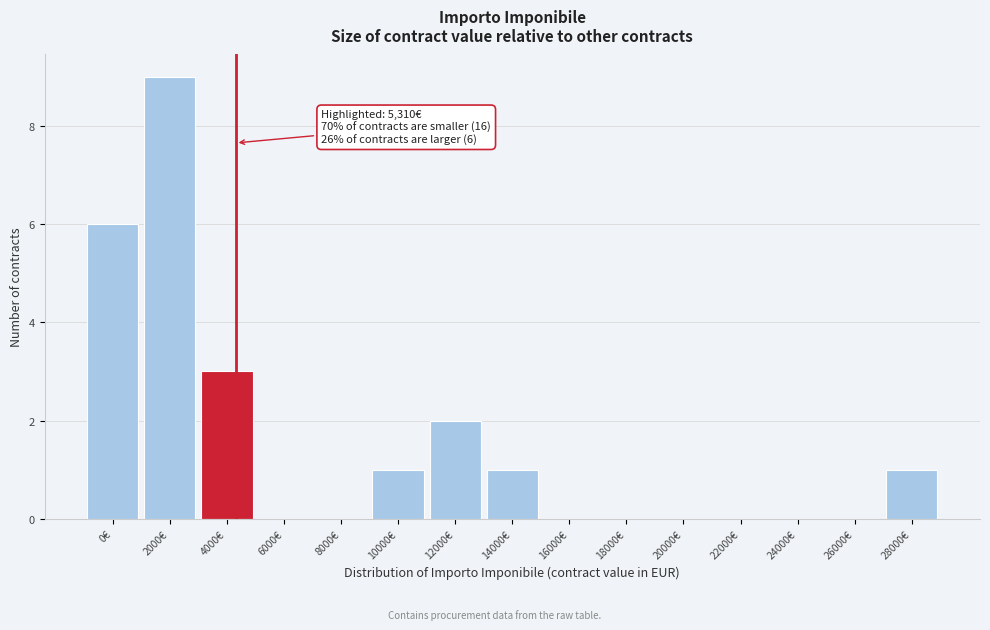

Reading left to right, what are all the values shown in this chart?

0€=6	2000€=9	4000€=3	6000€=0	8000€=0	10000€=1	12000€=2	14000€=1	16000€=0	18000€=0	20000€=0	22000€=0	24000€=0	26000€=0	28000€=1